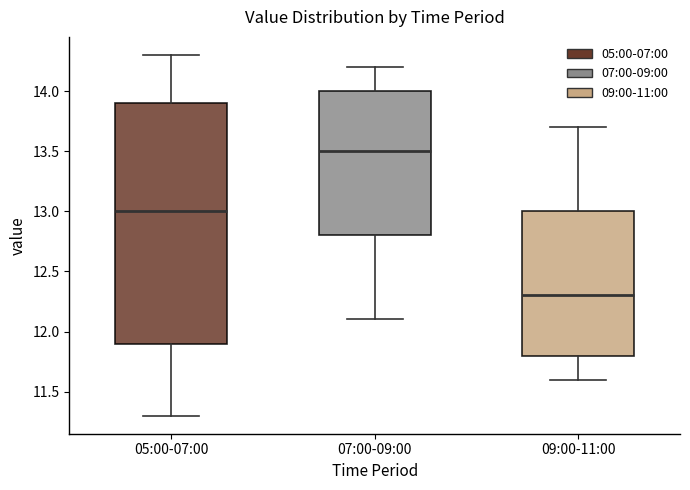

Reading left to right, read every box against the y-axis: the position of its median line, the range the box covers, and the ends of its whiskers. The values are not printed on the chart, so give them approximately, as read against the axis.

05:00-07:00: median 13.0, box 11.9 to 13.9, whiskers 11.3 to 14.3
07:00-09:00: median 13.5, box 12.8 to 14.0, whiskers 12.1 to 14.2
09:00-11:00: median 12.3, box 11.8 to 13.0, whiskers 11.6 to 13.7